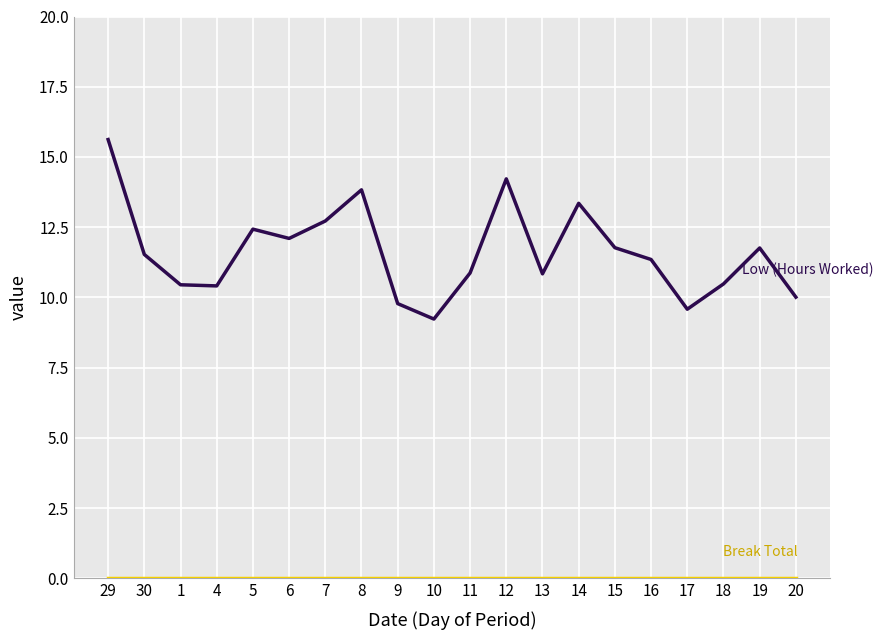

What is the spread (max minus min) of values at 15?

11.8